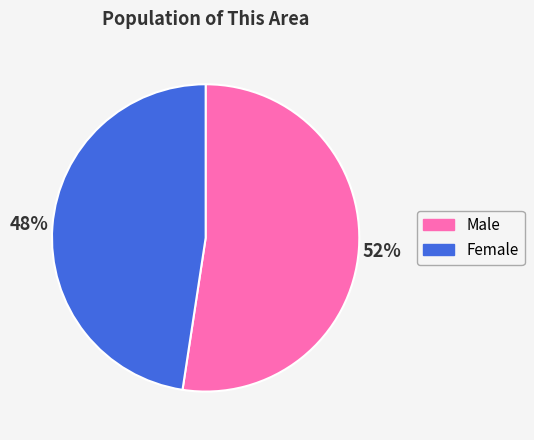

How many slices are in this pie chart?

2